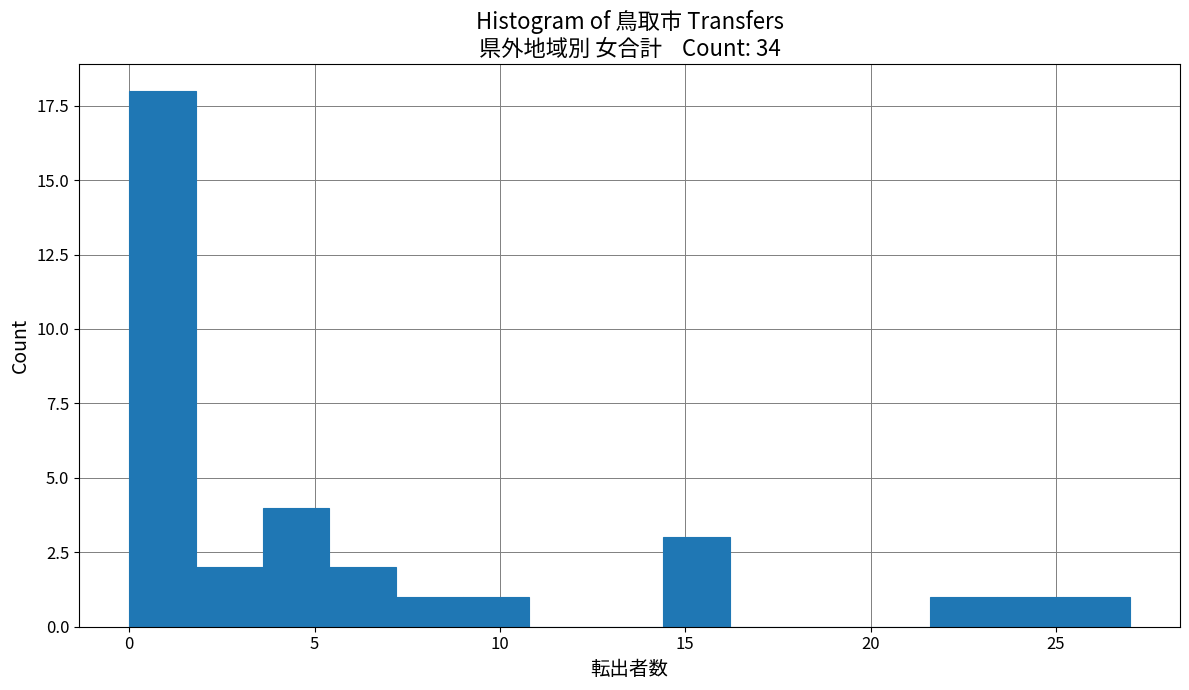

Read against the x-axis, roughly where is the centre of the tallest bar?

1.0